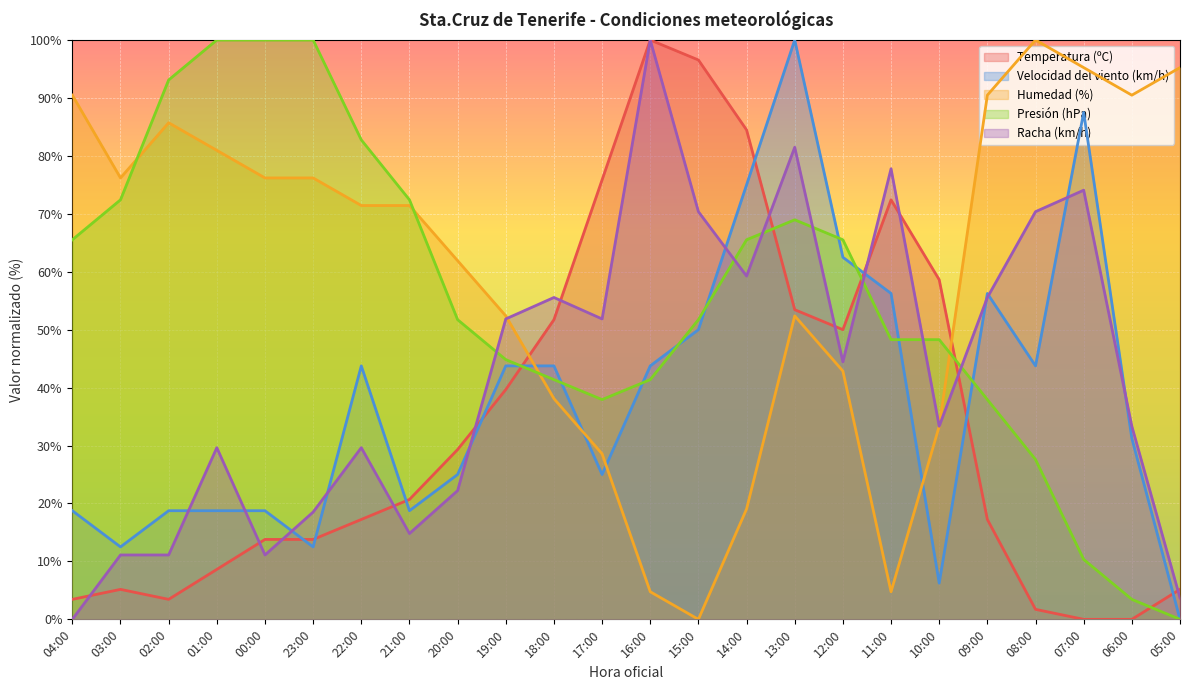

Reading right to left, list all the values displayed in this chart.

Temperatura (ºC): 05:00=5.2	06:00=0.0	07:00=0.0	08:00=1.7	09:00=17.2	10:00=58.6	11:00=72.4	12:00=50.0	13:00=53.4	14:00=84.5	15:00=96.6	16:00=100.0	17:00=75.9	18:00=51.7	19:00=39.7	20:00=29.3	21:00=20.7	22:00=17.2	23:00=13.8	00:00=13.8	01:00=8.6	02:00=3.4	03:00=5.2	04:00=3.4
Velocidad del viento (km/h): 05:00=0.0	06:00=31.2	07:00=87.5	08:00=43.8	09:00=56.2	10:00=6.2	11:00=56.2	12:00=62.5	13:00=100.0	14:00=75.0	15:00=50.0	16:00=43.8	17:00=25.0	18:00=43.8	19:00=43.8	20:00=25.0	21:00=18.8	22:00=43.8	23:00=12.5	00:00=18.8	01:00=18.8	02:00=18.8	03:00=12.5	04:00=18.8
Humedad (%): 05:00=95.2	06:00=90.5	07:00=95.2	08:00=100.0	09:00=90.5	10:00=33.3	11:00=4.8	12:00=42.9	13:00=52.4	14:00=19.0	15:00=0.0	16:00=4.8	17:00=28.6	18:00=38.1	19:00=52.4	20:00=61.9	21:00=71.4	22:00=71.4	23:00=76.2	00:00=76.2	01:00=81.0	02:00=85.7	03:00=76.2	04:00=90.5
Presión (hPa): 05:00=0.0	06:00=3.4	07:00=10.3	08:00=27.6	09:00=37.9	10:00=48.3	11:00=48.3	12:00=65.5	13:00=69.0	14:00=65.5	15:00=51.7	16:00=41.4	17:00=37.9	18:00=41.4	19:00=44.8	20:00=51.7	21:00=72.4	22:00=82.8	23:00=100.0	00:00=100.0	01:00=100.0	02:00=93.1	03:00=72.4	04:00=65.5
Racha (km/h): 05:00=3.7	06:00=33.3	07:00=74.1	08:00=70.4	09:00=55.6	10:00=33.3	11:00=77.8	12:00=44.4	13:00=81.5	14:00=59.3	15:00=70.4	16:00=100.0	17:00=51.9	18:00=55.6	19:00=51.9	20:00=22.2	21:00=14.8	22:00=29.6	23:00=18.5	00:00=11.1	01:00=29.6	02:00=11.1	03:00=11.1	04:00=0.0